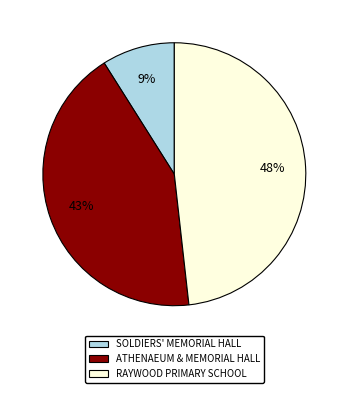

How many segments does this pie chart have?

3